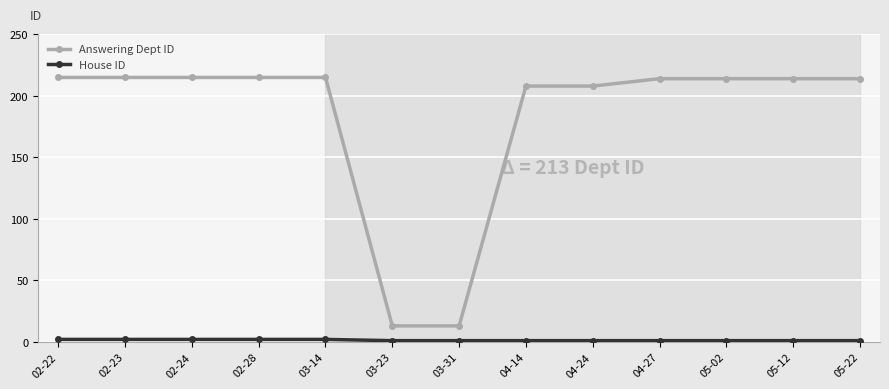

Which series changed the most between 02-22 and 03-31?

Answering Dept ID